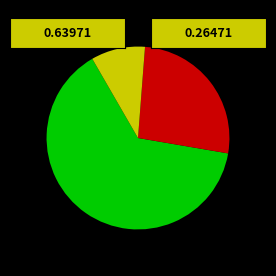

Does any single category account for the majority?

Yes